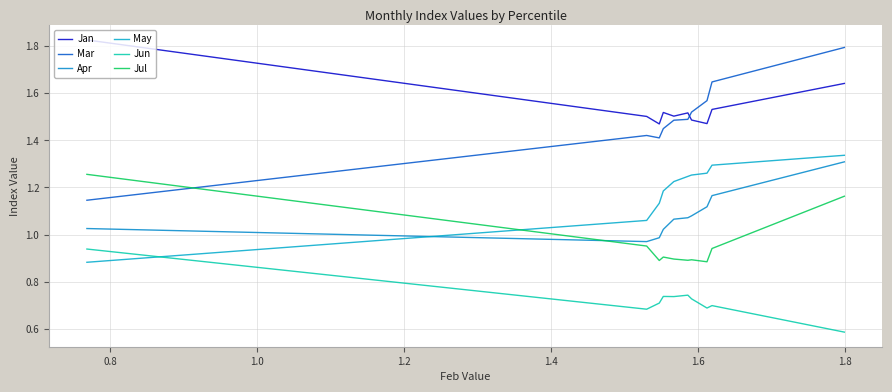

Which series has the widest spread of values?

Mar